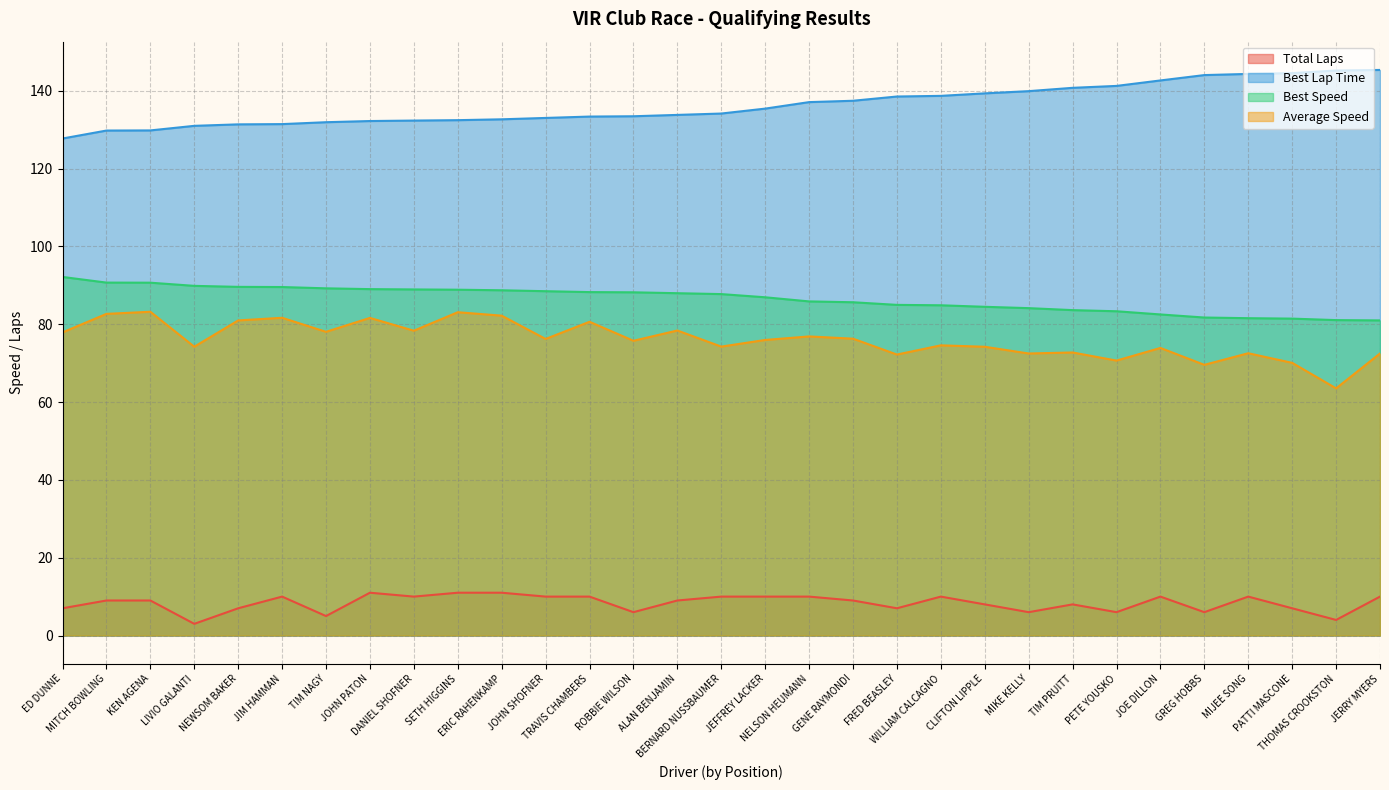

At which category is the sum across all series the highest?

SETH HIGGINS